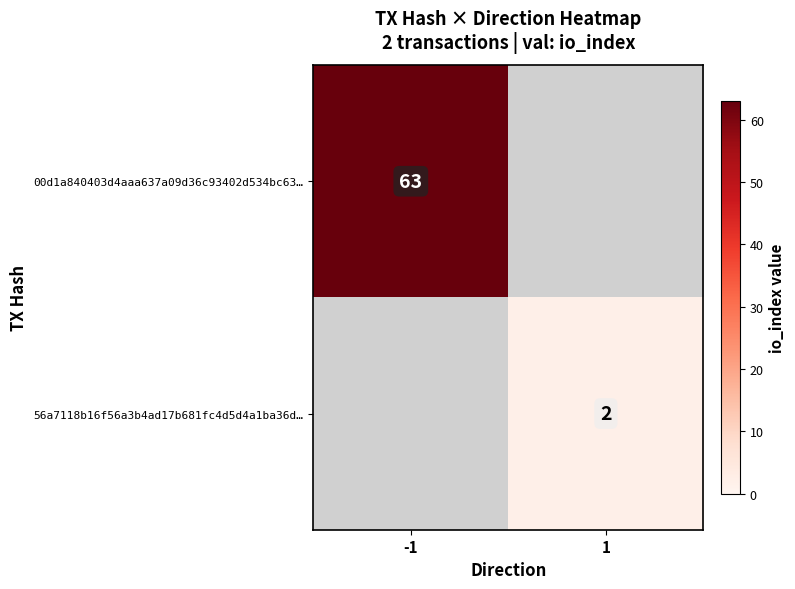

Is the value of 00d1a840403d4aaa637a09d36c93402d534bc63… at -1 greater than the value of 56a7118b16f56a3b4ad17b681fc4d5d4a1ba36d… at 1?

Yes